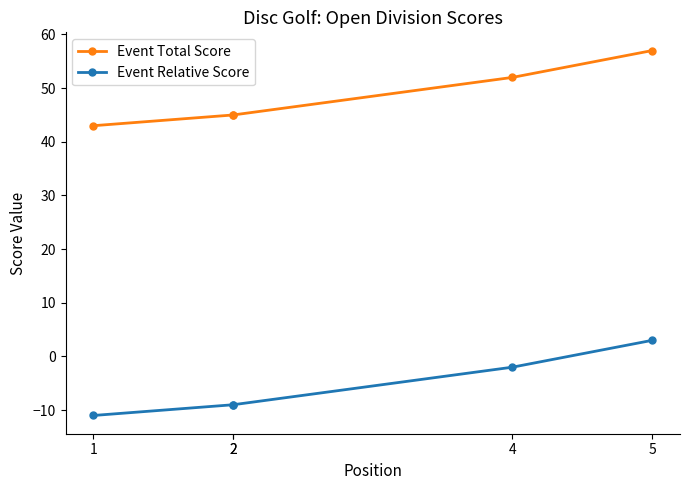

Which series has the largest range (max minus min)?

Event Total Score